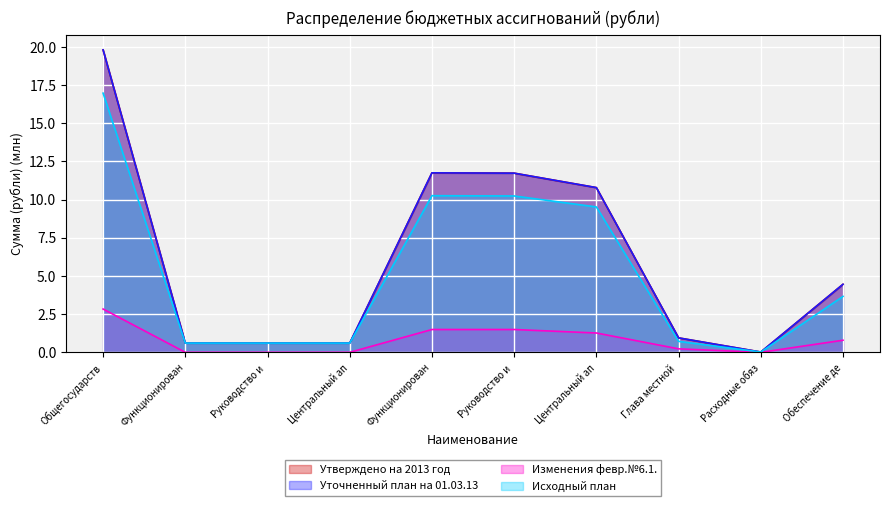

Where is the first local minimum for Изменения февр.№6.1.?

Расходные обяз